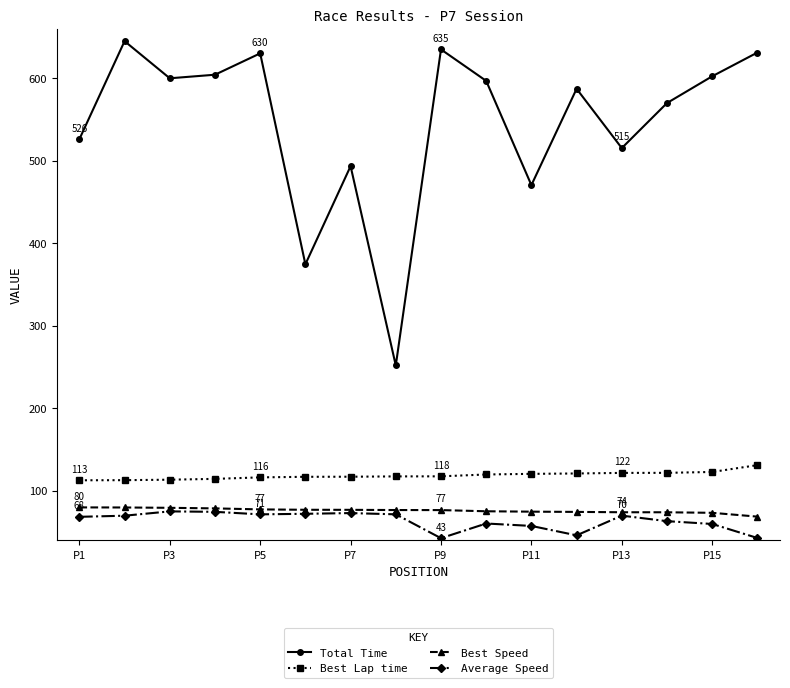

What is the value of the Best Speed point at the 13th from the left?

74.0